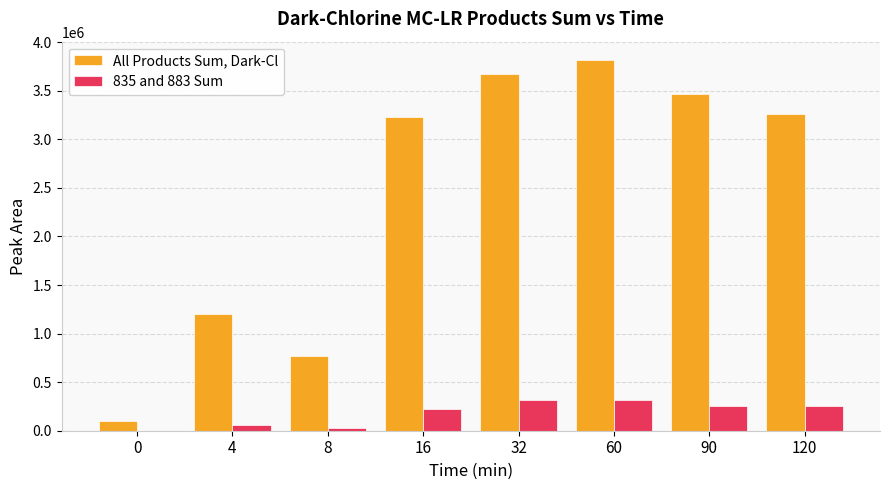

Which series changed the most between 0 and 8?

All Products Sum, Dark-Cl